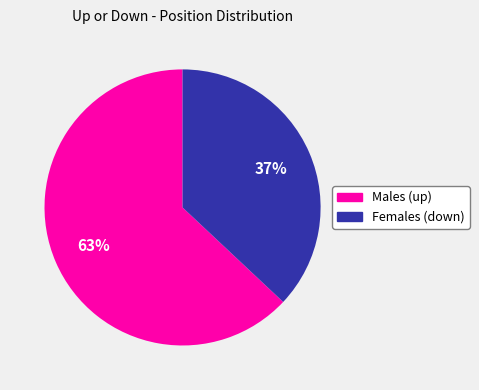

Does any single category account for the majority?

Yes